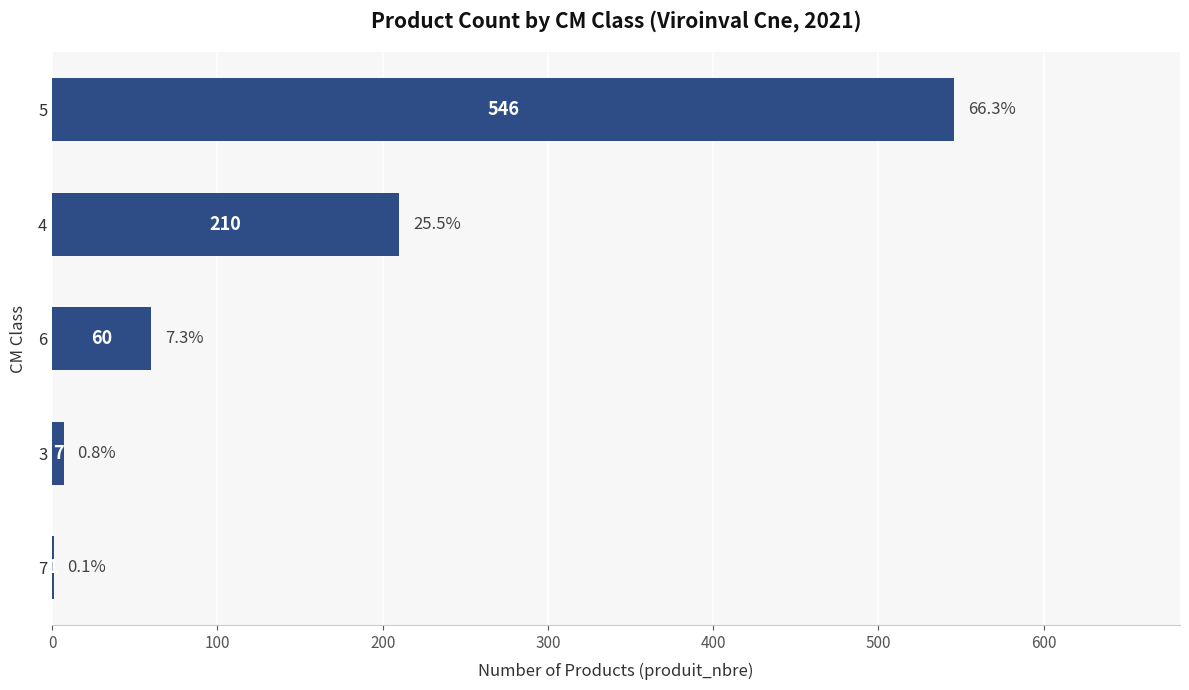

At which category does the chart reach its peak across all series?

5